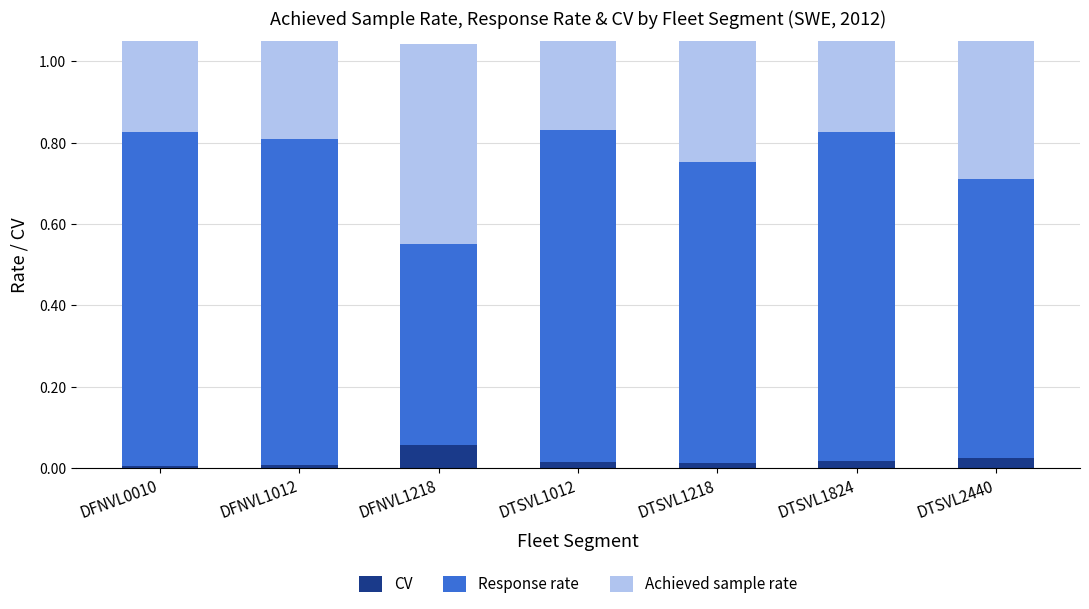

Which category has the lowest value across all series?

DFNVL0010